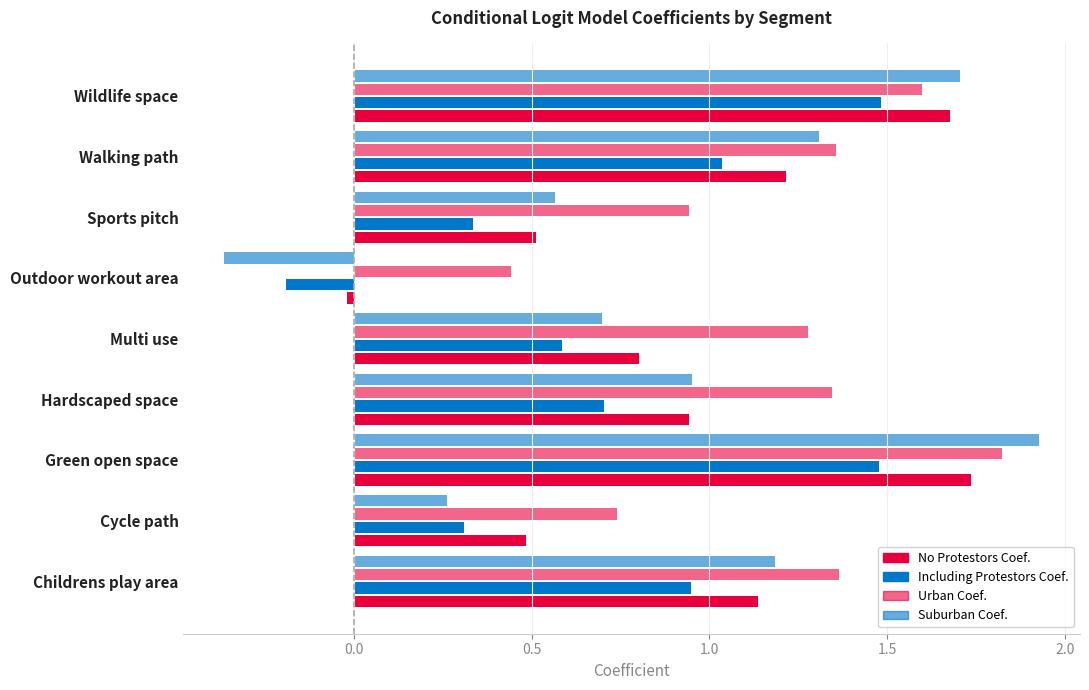

Count the number of categories in the chart.

9